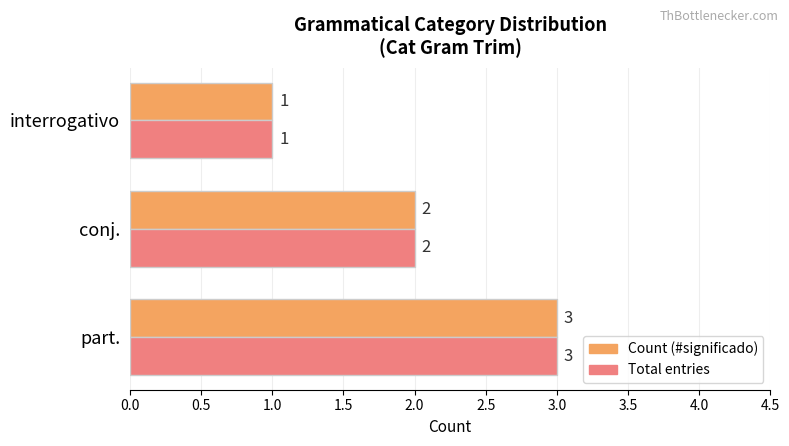

At which label is Total entries closest to 2?

conj.